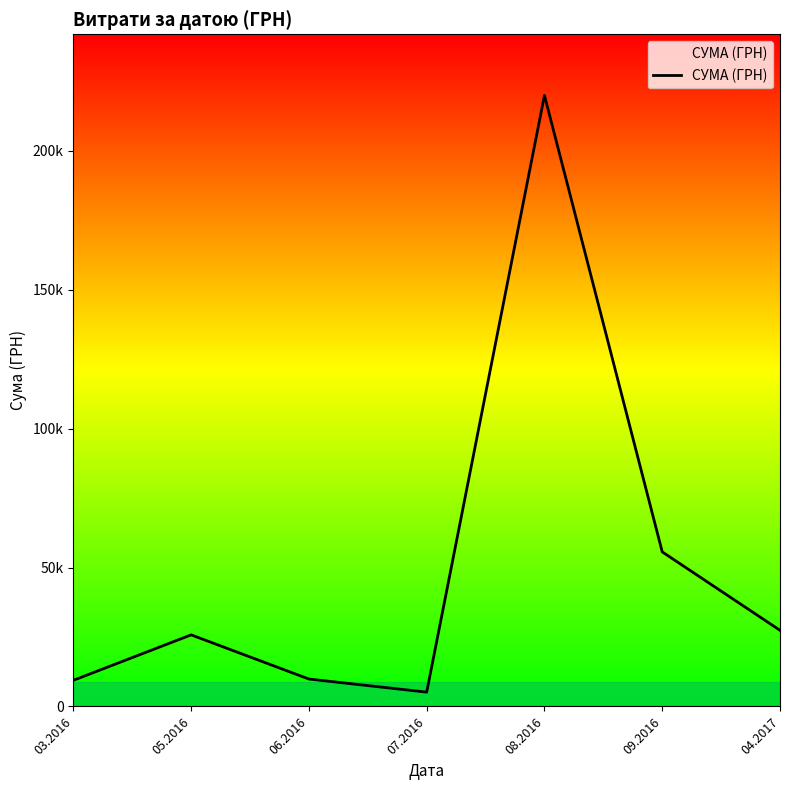

What is the ratio of the value at 07.2016 to the value at 04.2017?

0.2